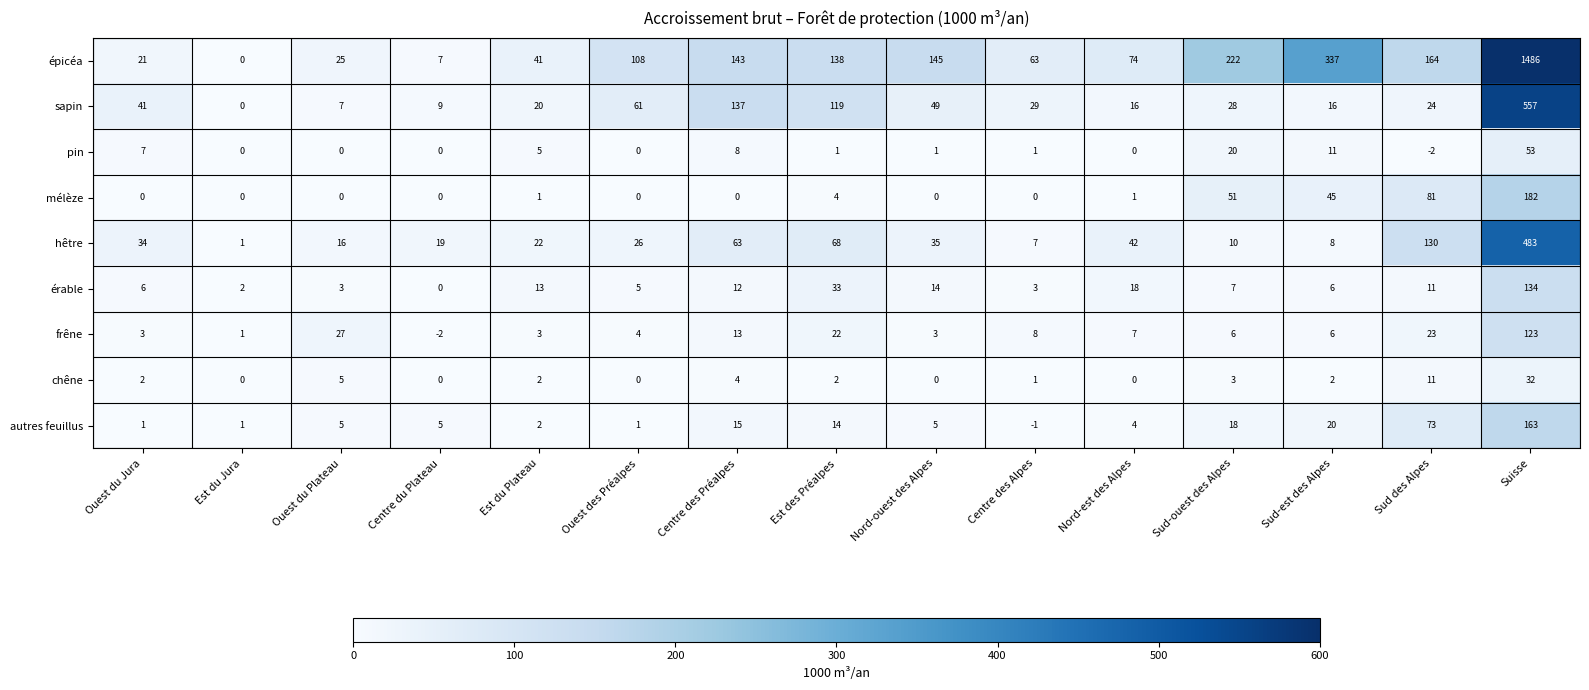

Is the value of frêne at Nord-ouest des Alpes greater than the value of érable at Sud des Alpes?

No